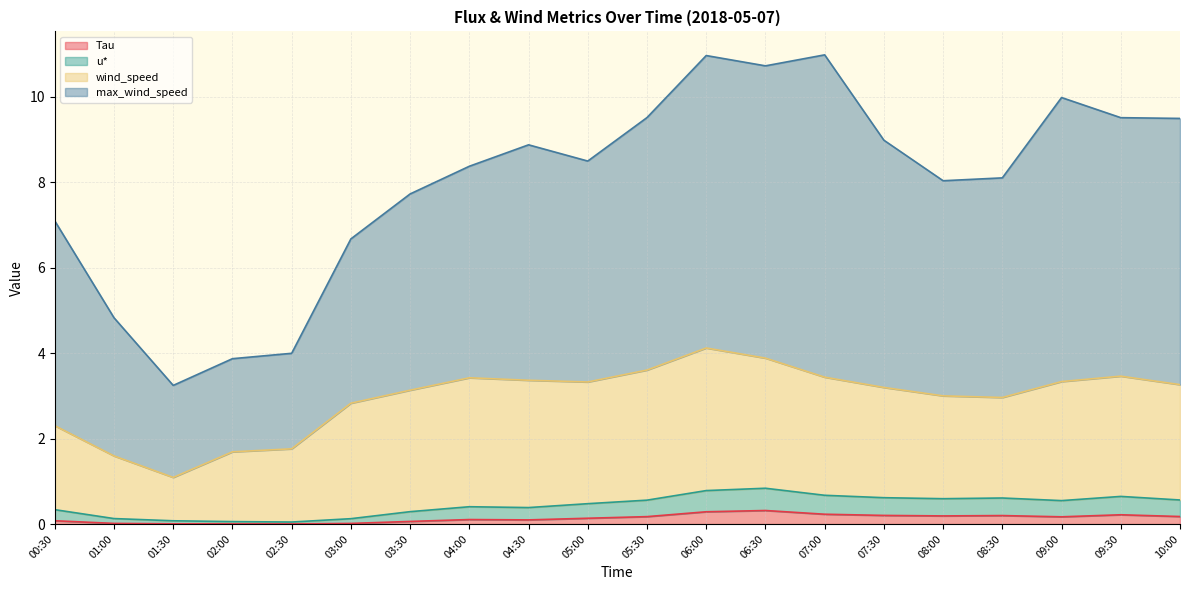

At which label is Tau closest to 0?

02:30